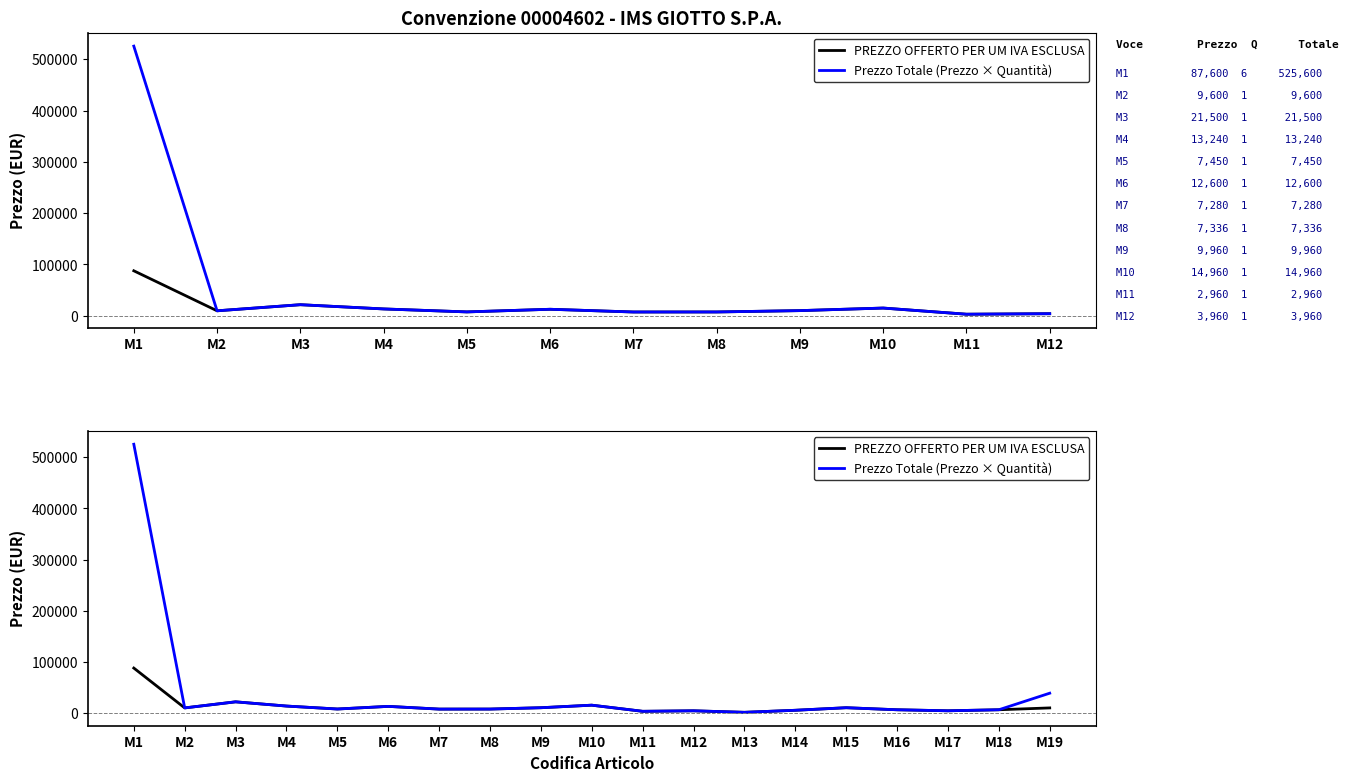

What are all the series names shown in the legend?

PREZZO OFFERTO PER UM IVA ESCLUSA, Prezzo Totale (Prezzo × Quantità)